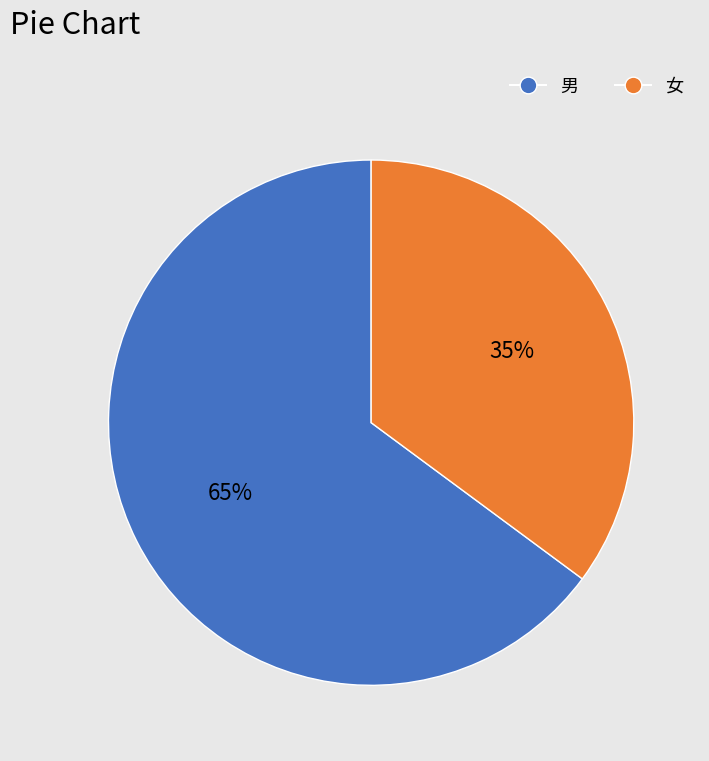

Which category has the smallest portion of the pie?

女